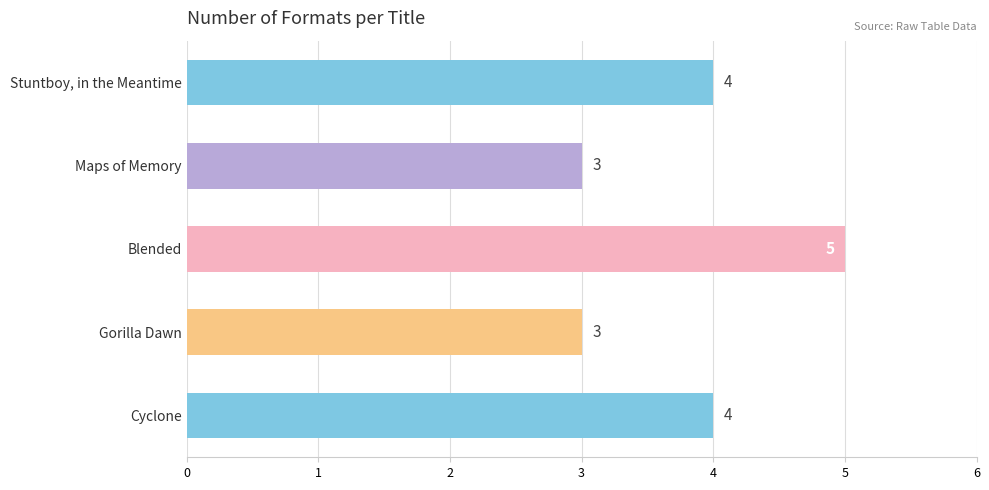

Approximately how many times larger is the value at Cyclone compared to Blended?

0.8